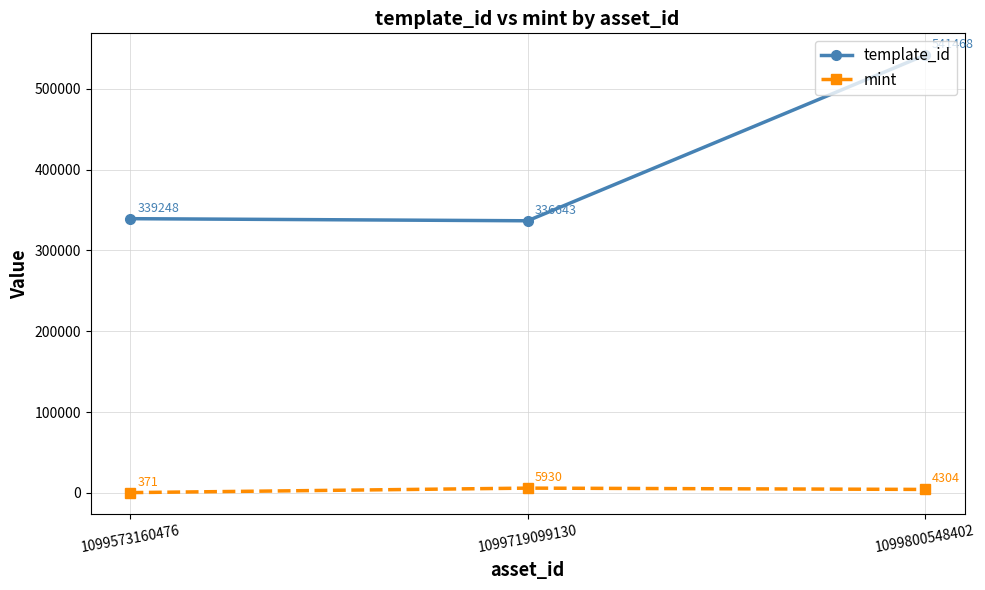

Does the chart have visible grid lines?

Yes